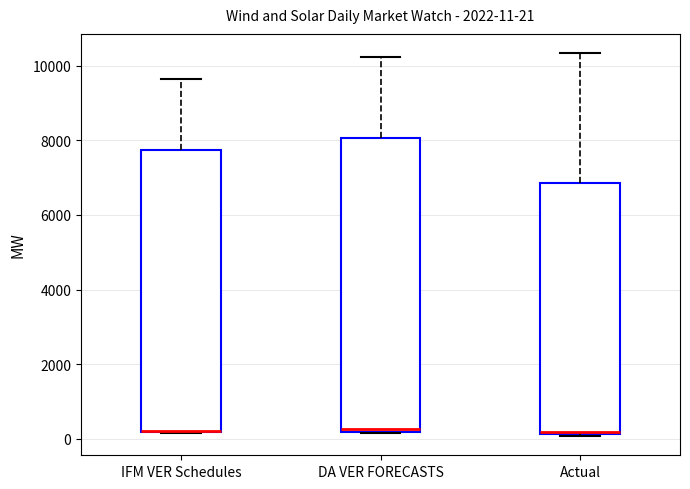

Comparing the boxes themselves (not the whiskers), which one is the tallest?

DA VER FORECASTS